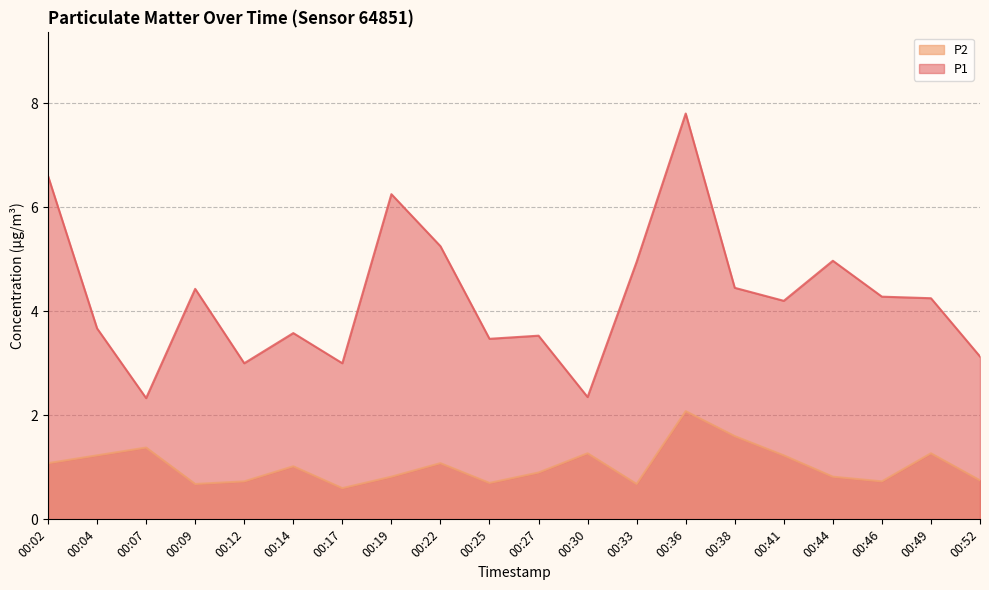

What is the sum of all P1 values?

85.5